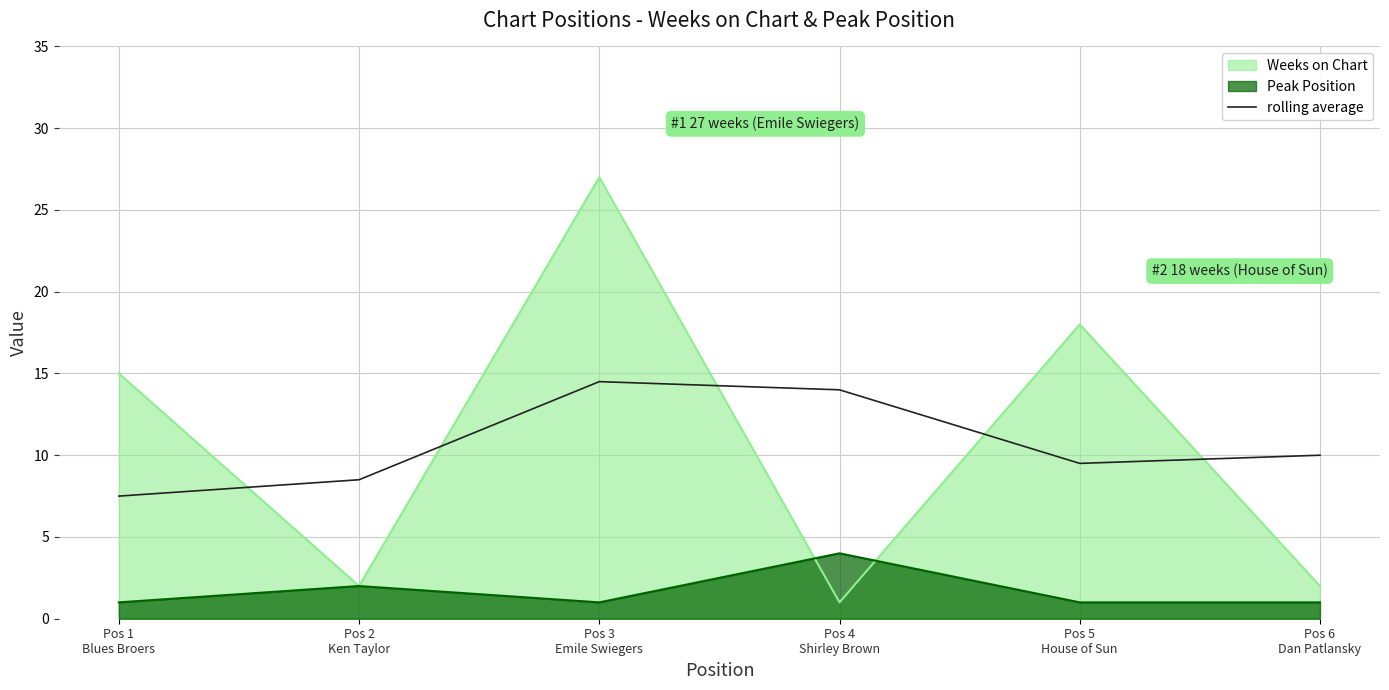

At which category does the data reach its first local valley?

Pos 5
House of Sun